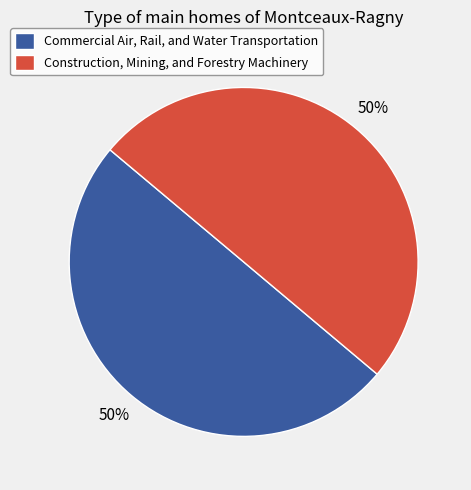

Approximately how many times larger is the value at Construction, Mining, and Forestry Machinery compared to Commercial Air, Rail, and Water Transportation?

1.0